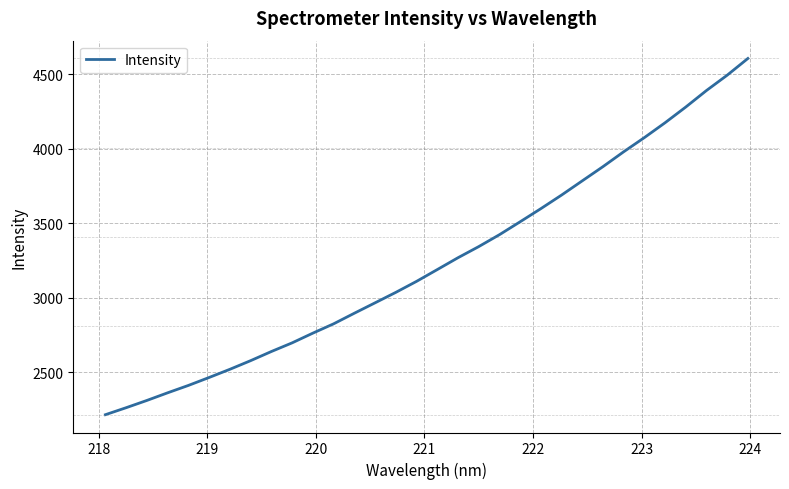

What is the difference between the second highest and minimum values?

2277.7